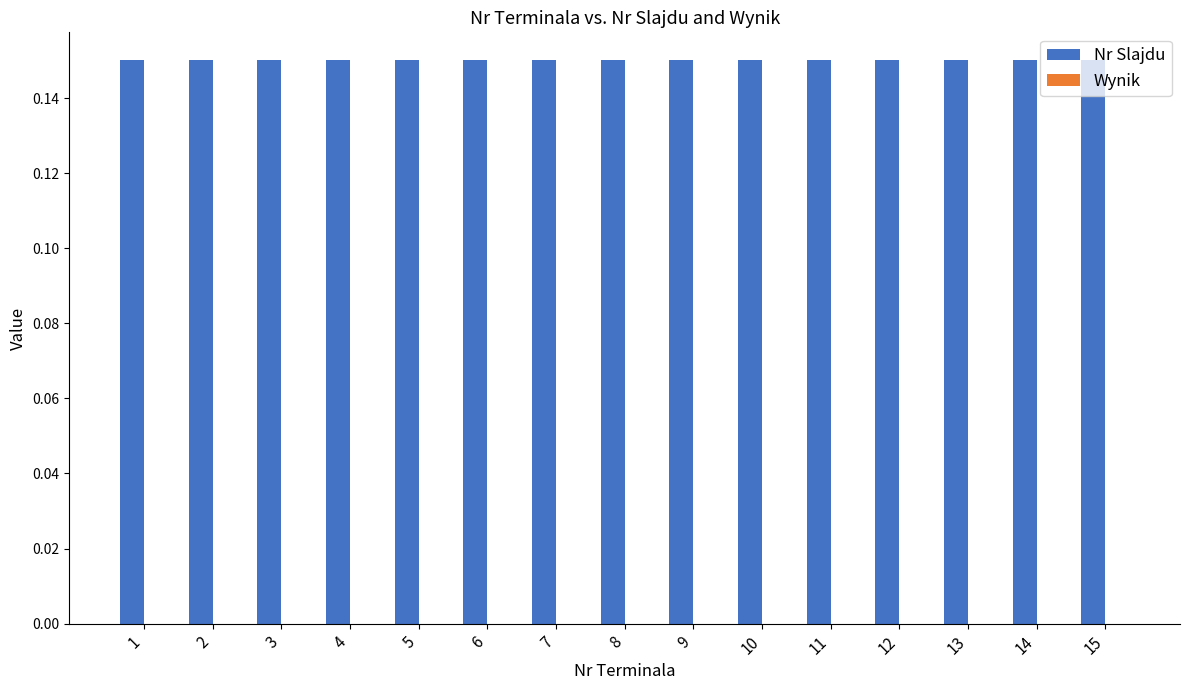

Reading right to left, extract all data points from this chart.

Nr Slajdu: 0.1	0.1	0.1	0.1	0.1	0.1	0.1	0.1	0.1	0.1	0.1	0.1	0.1	0.1	0.1
Wynik: 0.0	0.0	0.0	0.0	0.0	0.0	0.0	0.0	0.0	0.0	0.0	0.0	0.0	0.0	0.0